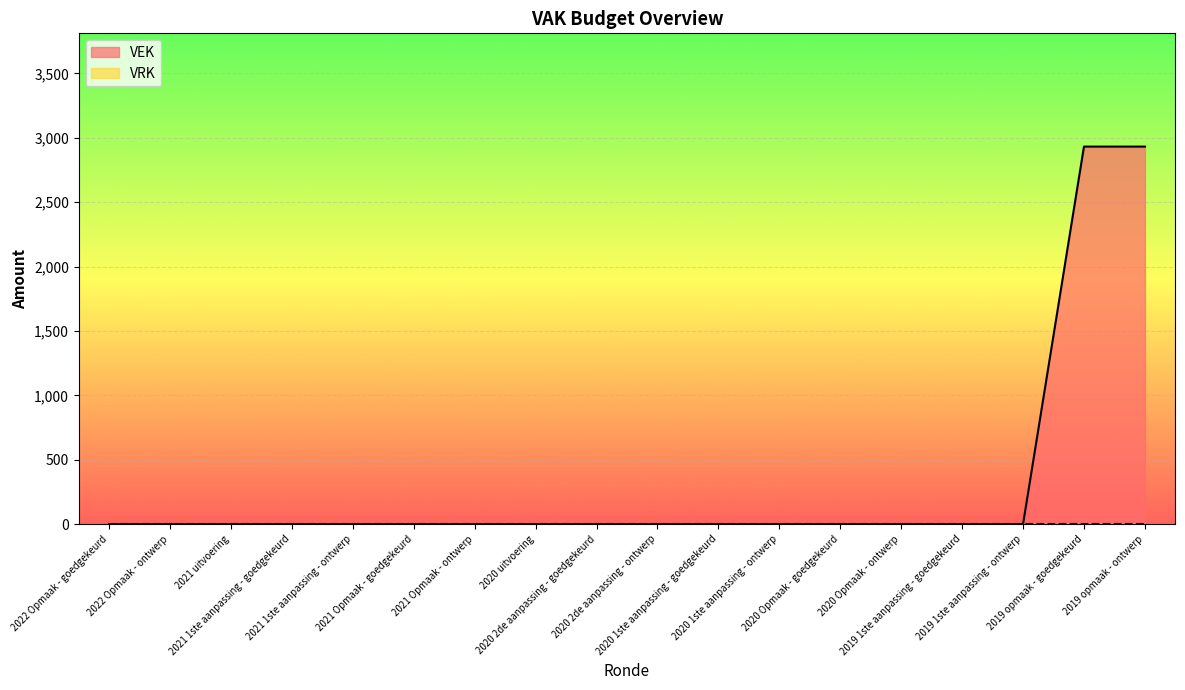

Which label corresponds to the smallest value in the chart?

2022 Opmaak - goedgekeurd